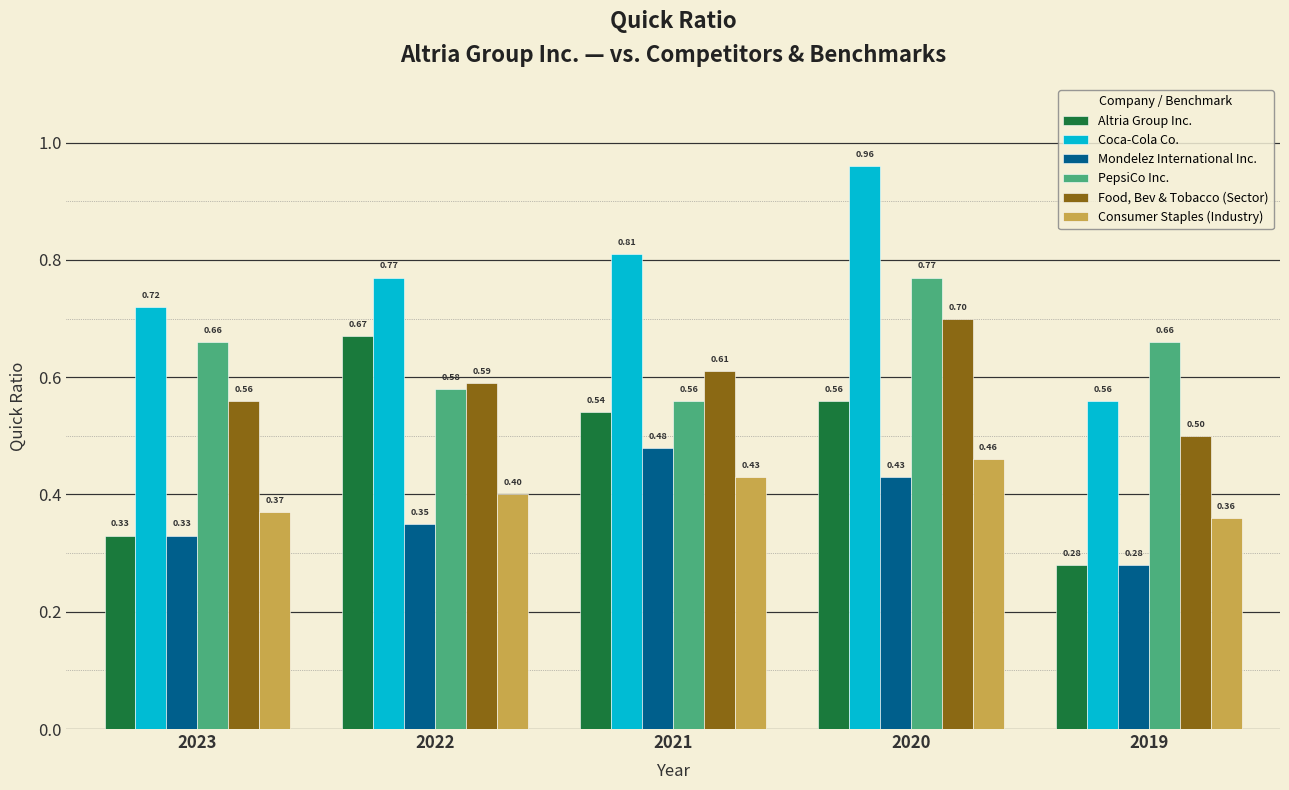

Count the Consumer Staples (Industry) values in the range 0 to 1.

5